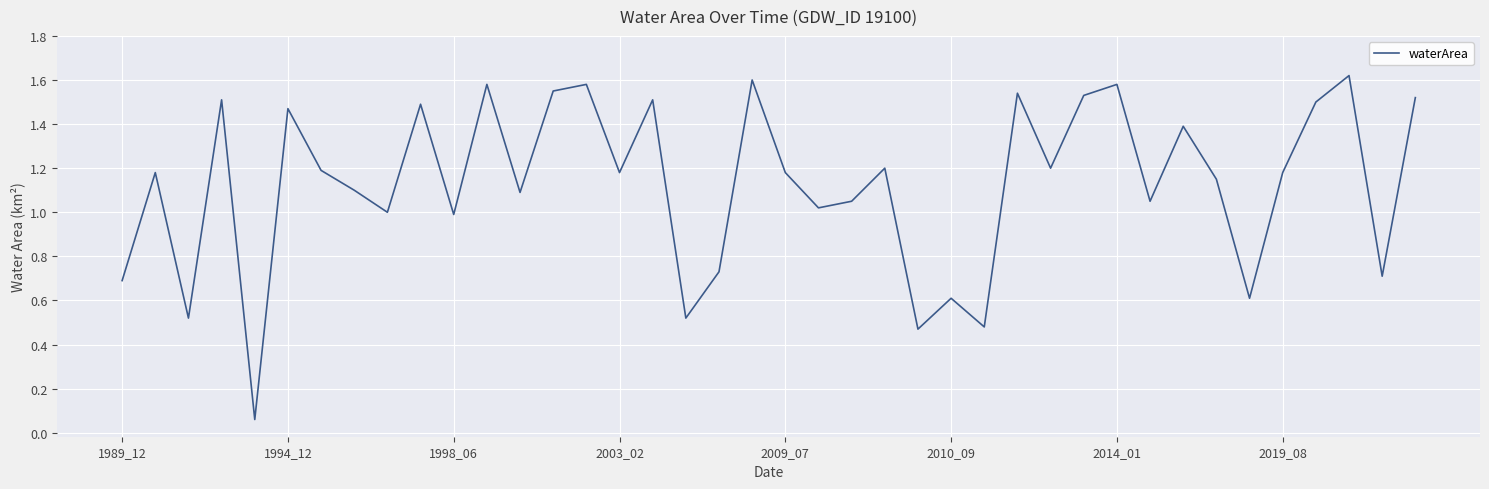

Does the chart have visible grid lines?

Yes